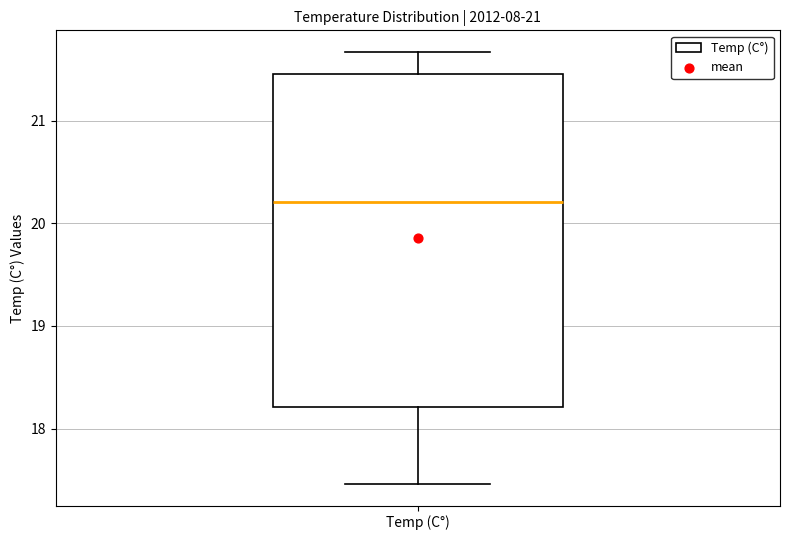

Read this box plot against the y-axis: the position of the median line, the range covered by the box, and the ends of both whiskers. The values are not printed on the chart, so give them approximately, as read against the axis.

median 20.2, box 18.2 to 21.5, whiskers 17.5 to 21.7